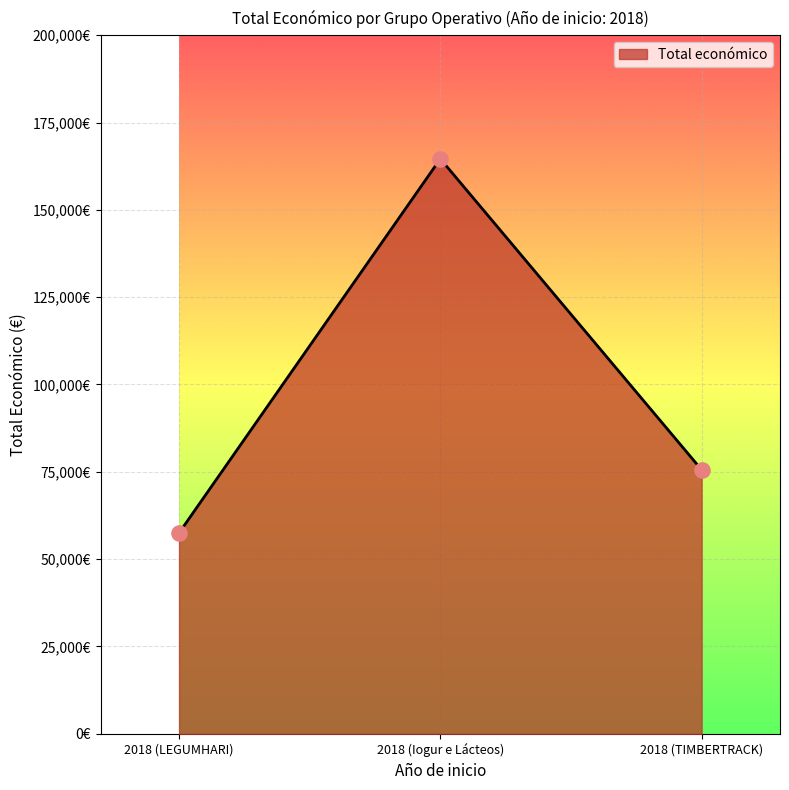

Between 2018 (TIMBERTRACK) and 2018 (LEGUMHARI), which is larger?

2018 (TIMBERTRACK)